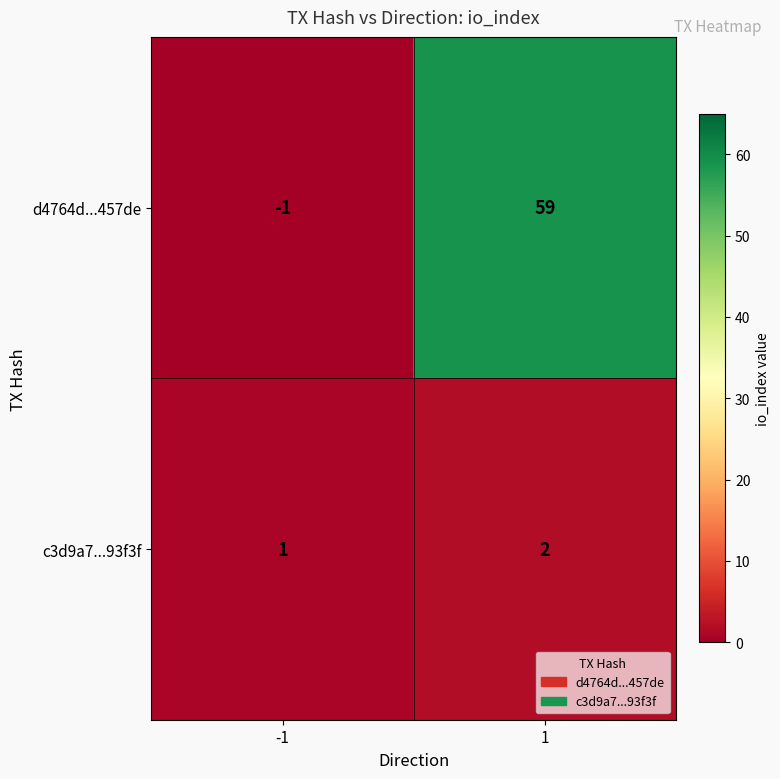

How many distinct data groups are displayed?

2